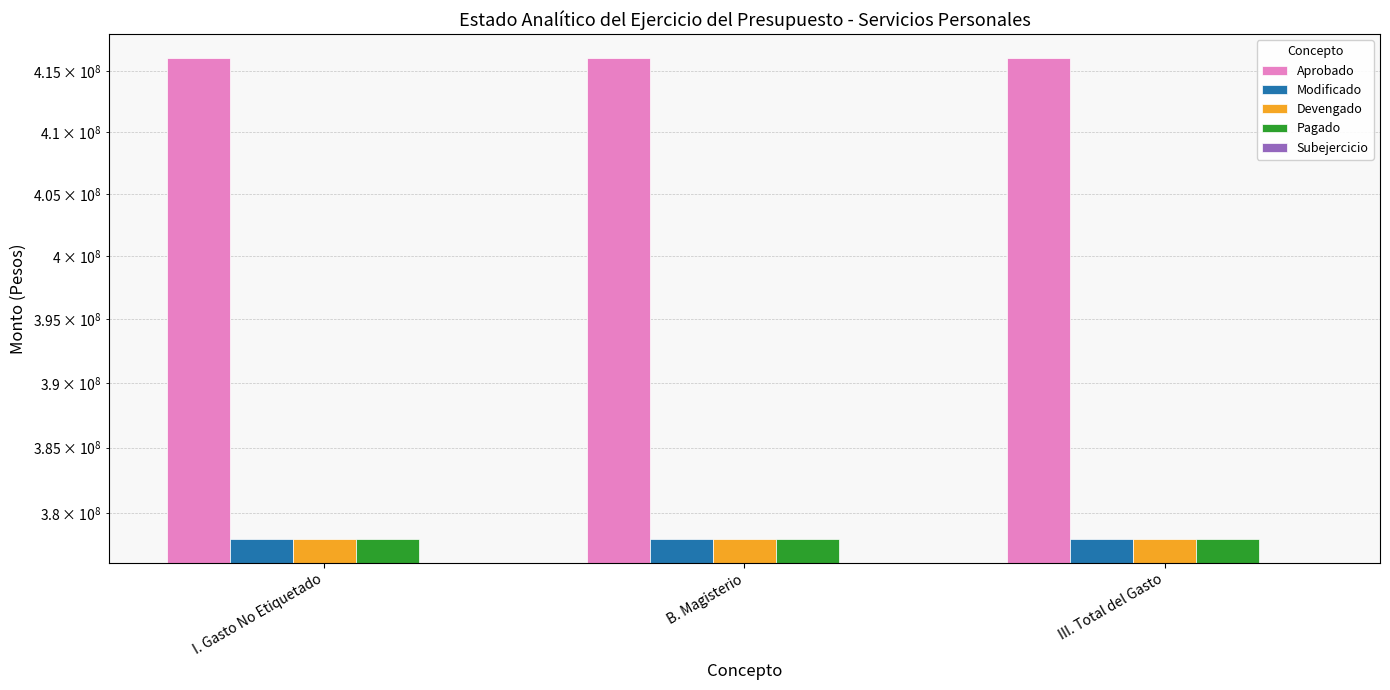

Reading left to right, list all the values displayed in this chart.

Aprobado: 416095718	416095718	416095718
Modificado: 378071944	378071944	378071944
Devengado: 378071944	378071944	378071944
Pagado: 378071944	378071944	378071944
Subejercicio: 0	0	0